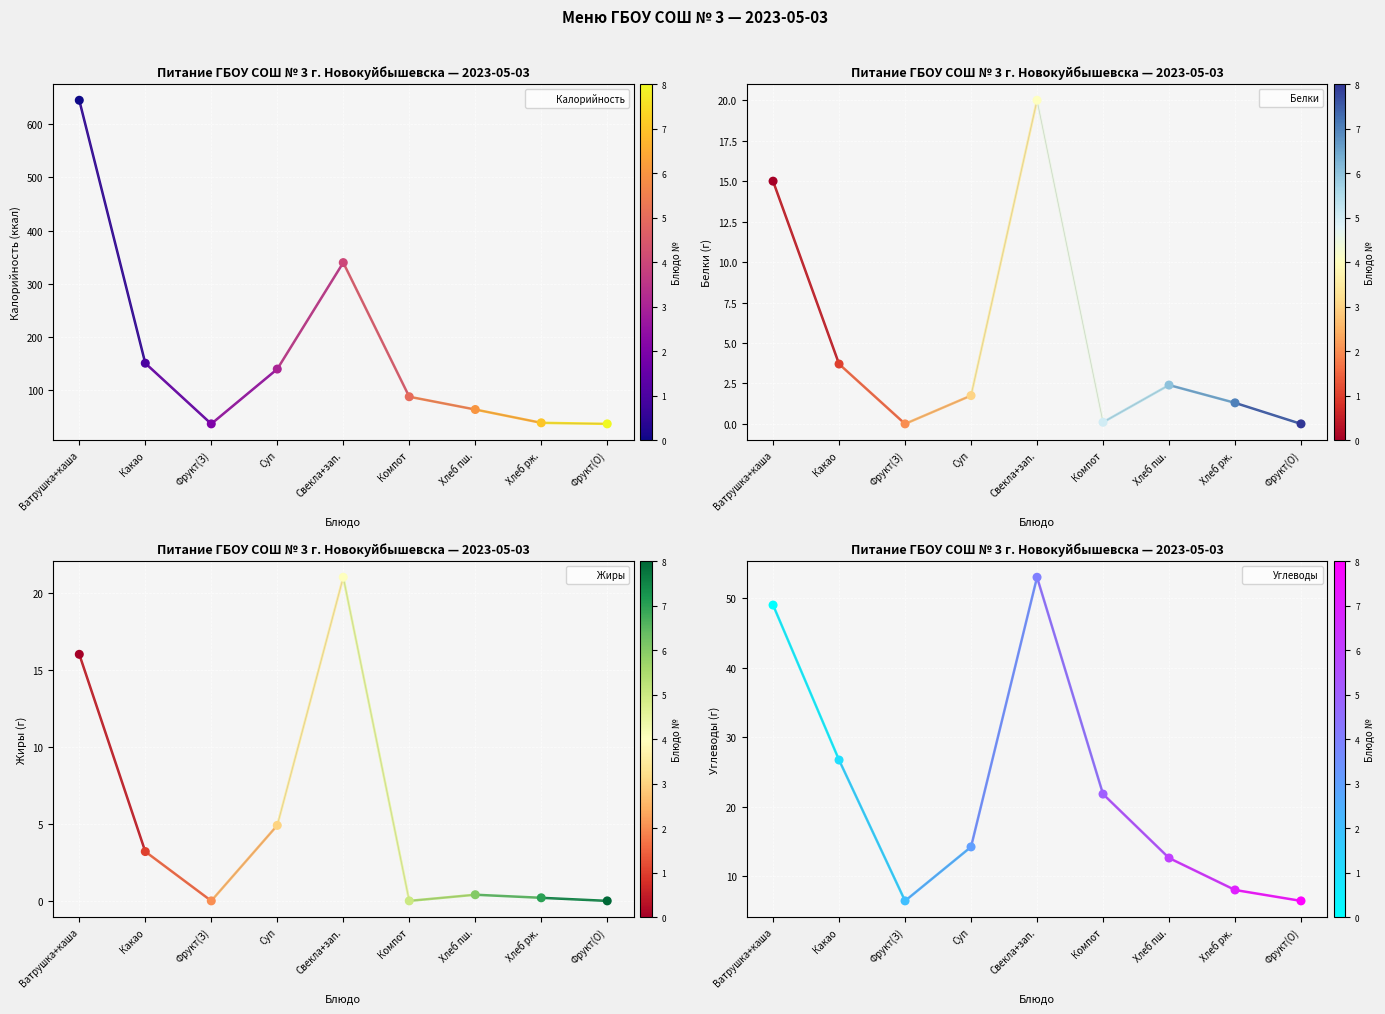

Which series has the widest spread of Y values?

Калорийность